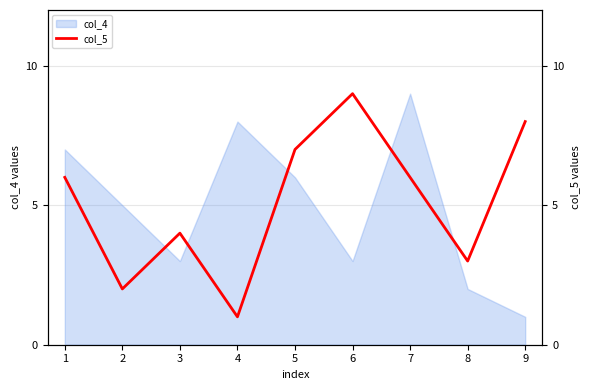

What is the approximate value at 5?

7